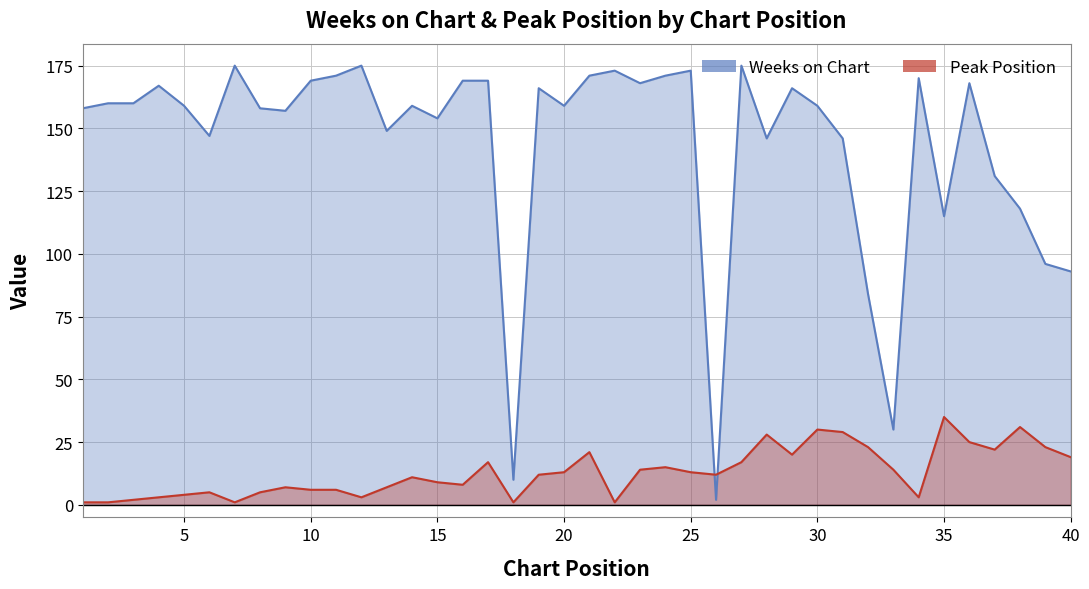

What is the value of the Weeks on Chart point at the 28th from the left?

146